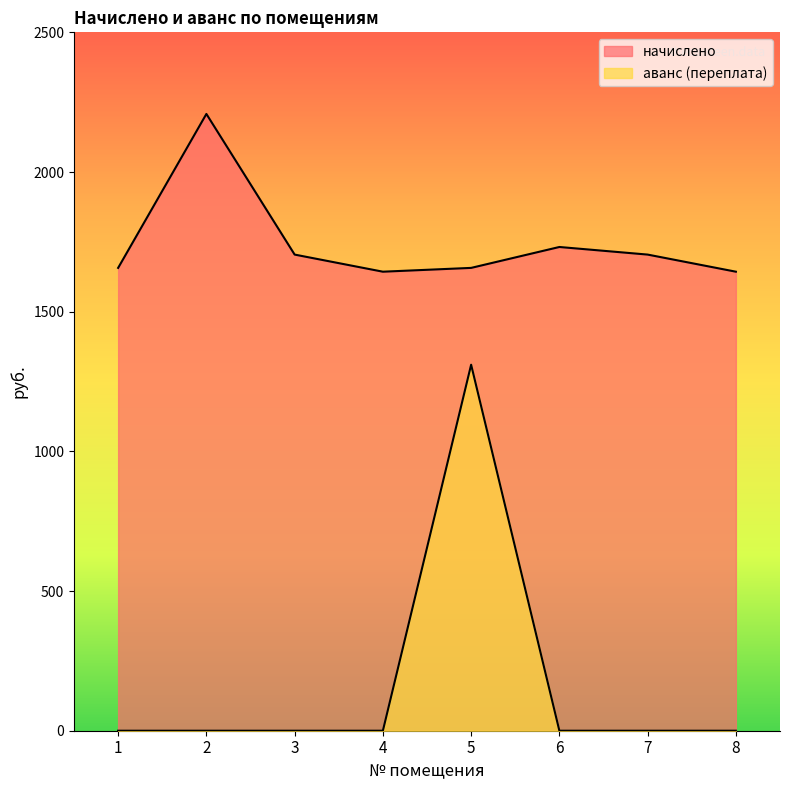

What are all the series names shown in the legend?

начислено, аванс (переплата)